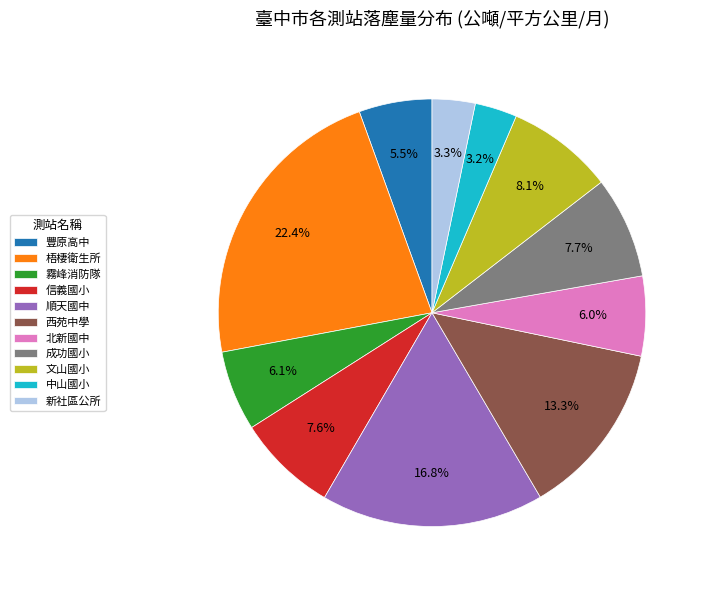

To the nearest percent, what is the average slice percentage?

9%